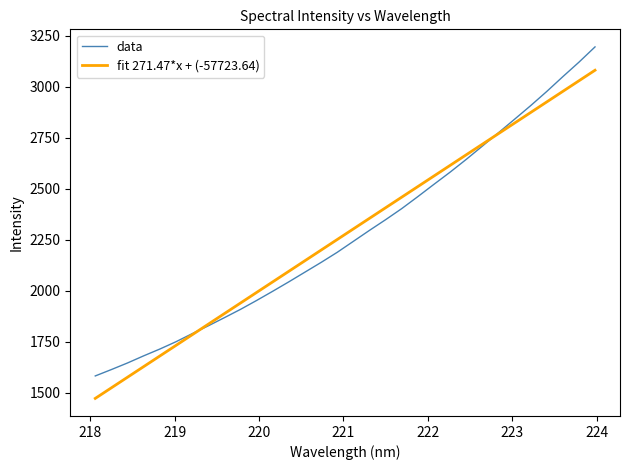

Reading left to right, what are all the values shown in this chart?

data: 1582.9	1614.3	1646.6	1681.4	1714.7	1750.4	1789.8	1828.3	1868.3	1909.0	1952.6	1997.8	2044.0	2091.5	2139.0	2188.5	2242.2	2295.9	2348.2	2402.5	2461.3	2521.5	2580.9	2643.3	2708.3	2773.8	2839.9	2906.6	2976.1	3048.7	3119.6	3194.5
fit 271.47*x + (-57723.64): 1473.0	1524.9	1576.8	1628.7	1680.6	1732.5	1784.4	1836.3	1888.1	1940.0	1991.9	2043.8	2095.6	2147.5	2199.4	2251.2	2303.1	2354.9	2406.7	2458.6	2510.4	2562.2	2614.1	2665.9	2717.7	2769.5	2821.3	2873.1	2924.9	2976.7	3028.5	3080.2